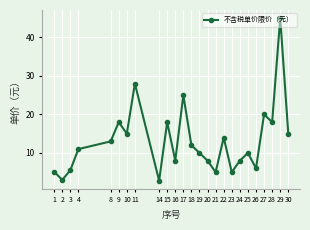

What is the value of the 2nd point from the left?

3.0